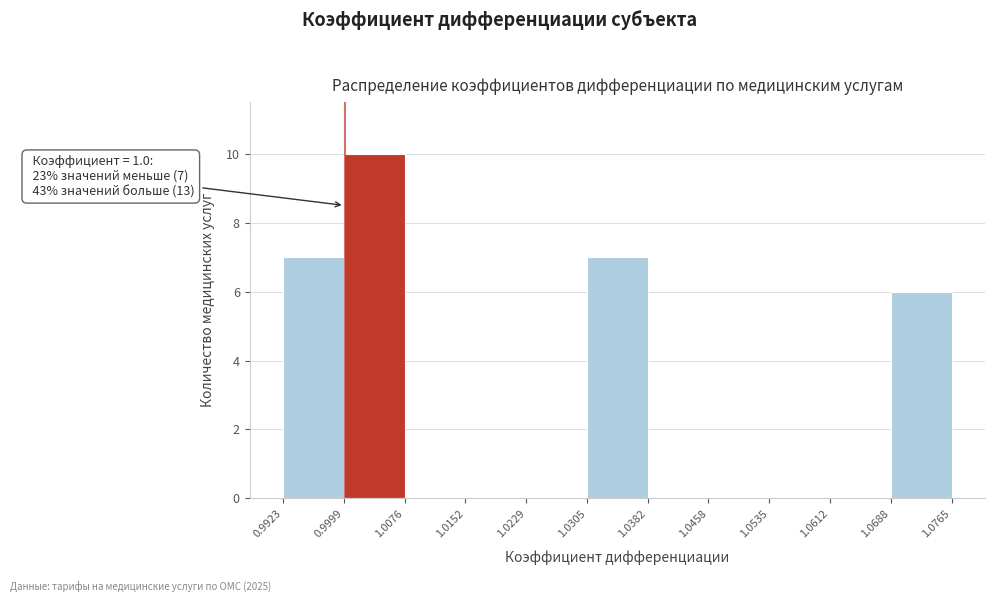

Which range on the x-axis has the tallest bar?

0.9999 to 1.0076